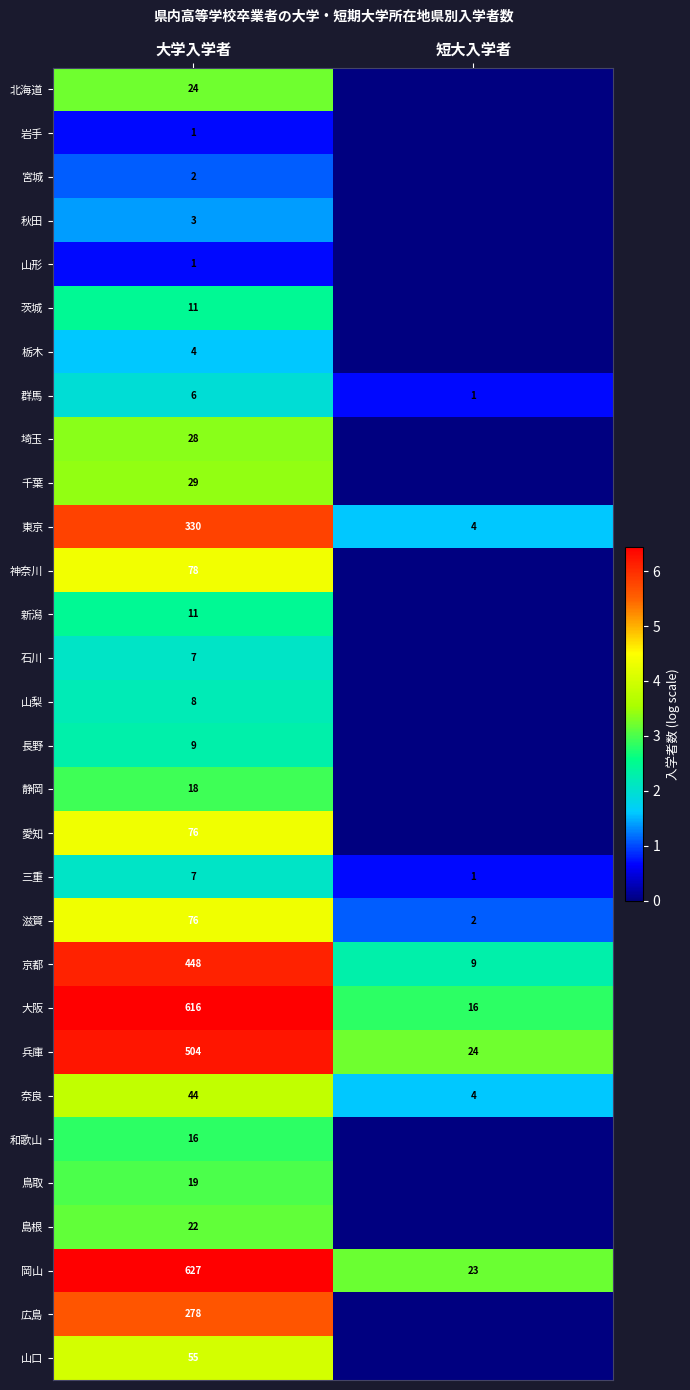

What is the difference between the 奈良 values at 大学入学者 and 短大入学者?

40